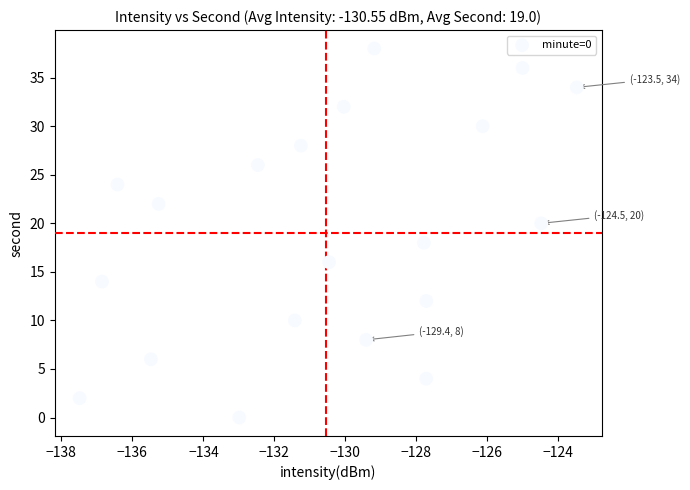

What is the range of Y values (max minus min)?

38